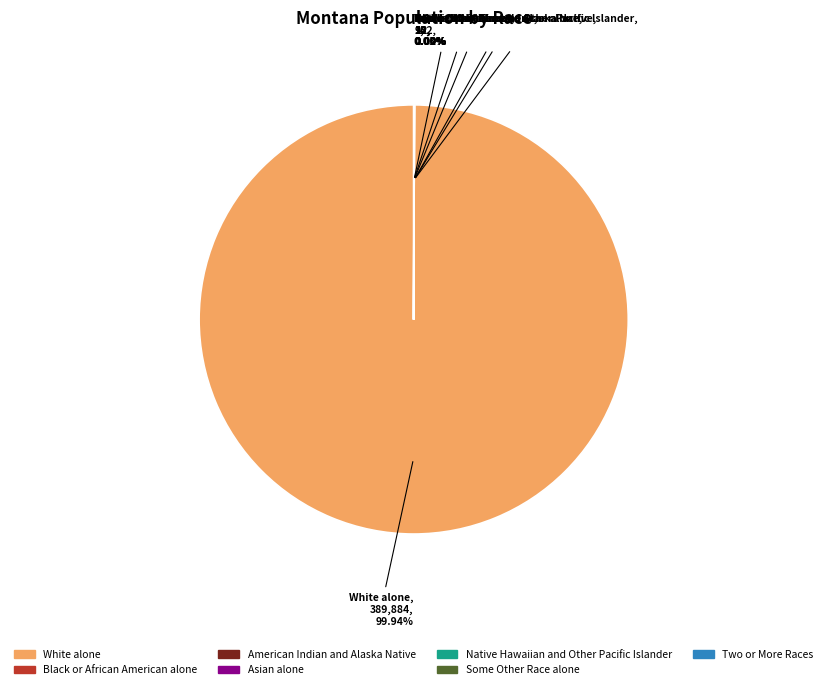

What is the majority slice?

White alone